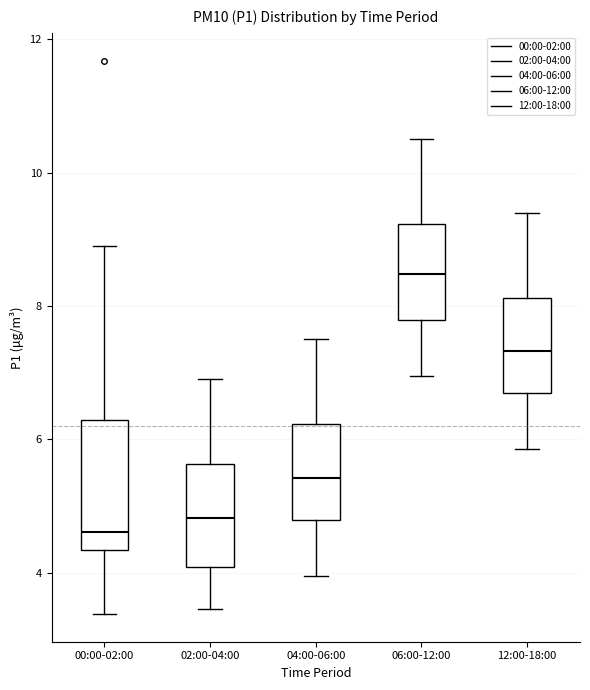

Reading left to right, read every box against the y-axis: the position of its median line, the range the box covers, and the ends of its whiskers. The values are not printed on the chart, so give them approximately, as read against the axis.

00:00-02:00: median 4.6, box 4.4 to 6.2, whiskers 3.4 to 9.0
02:00-04:00: median 4.8, box 4.0 to 5.6, whiskers 3.4 to 7.0
04:00-06:00: median 5.4, box 4.8 to 6.2, whiskers 4.0 to 7.6
06:00-12:00: median 8.4, box 7.8 to 9.2, whiskers 7.0 to 10.6
12:00-18:00: median 7.4, box 6.6 to 8.2, whiskers 5.8 to 9.4